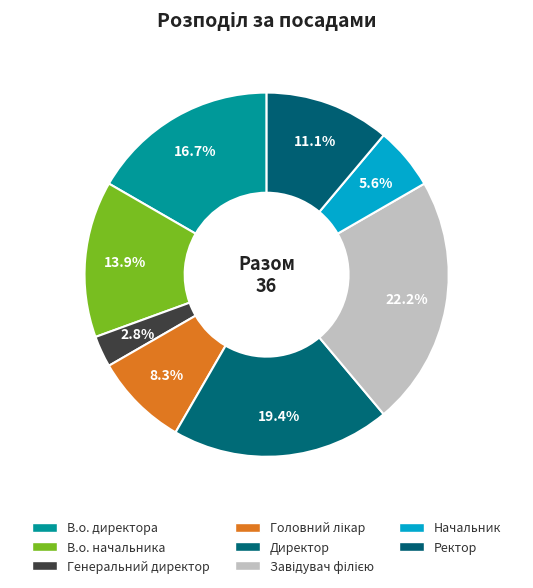

Is it true that Ректор is 11% of the pie?

True